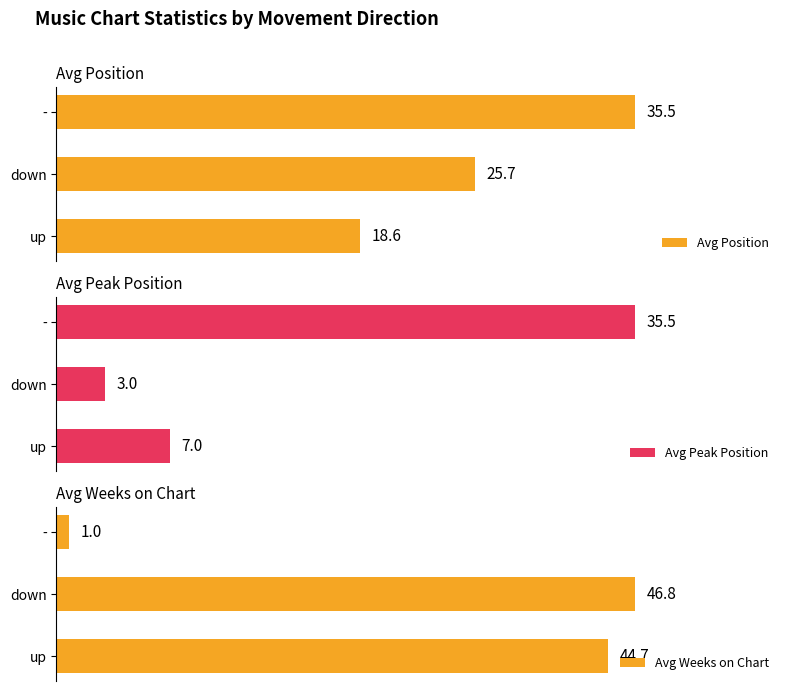

Reading right to left, extract all data points from this chart.

Avg Position: 35.5	25.7	18.6
Avg Peak Position: 35.5	3.0	7.0
Avg Weeks on Chart: 1.0	46.8	44.7